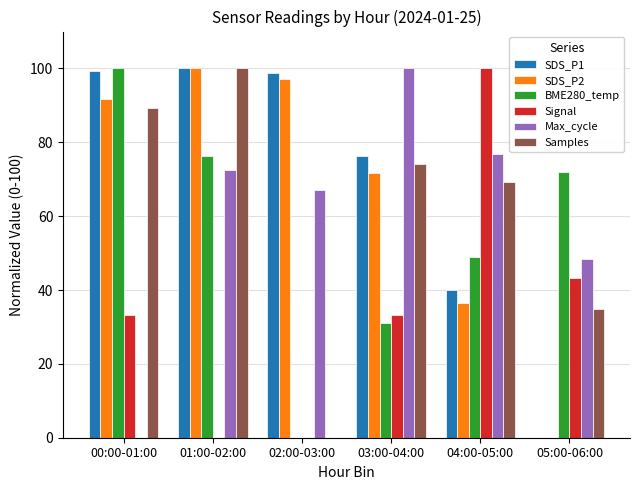

Where does the BME280_temp series first go above 72?

00:00-01:00